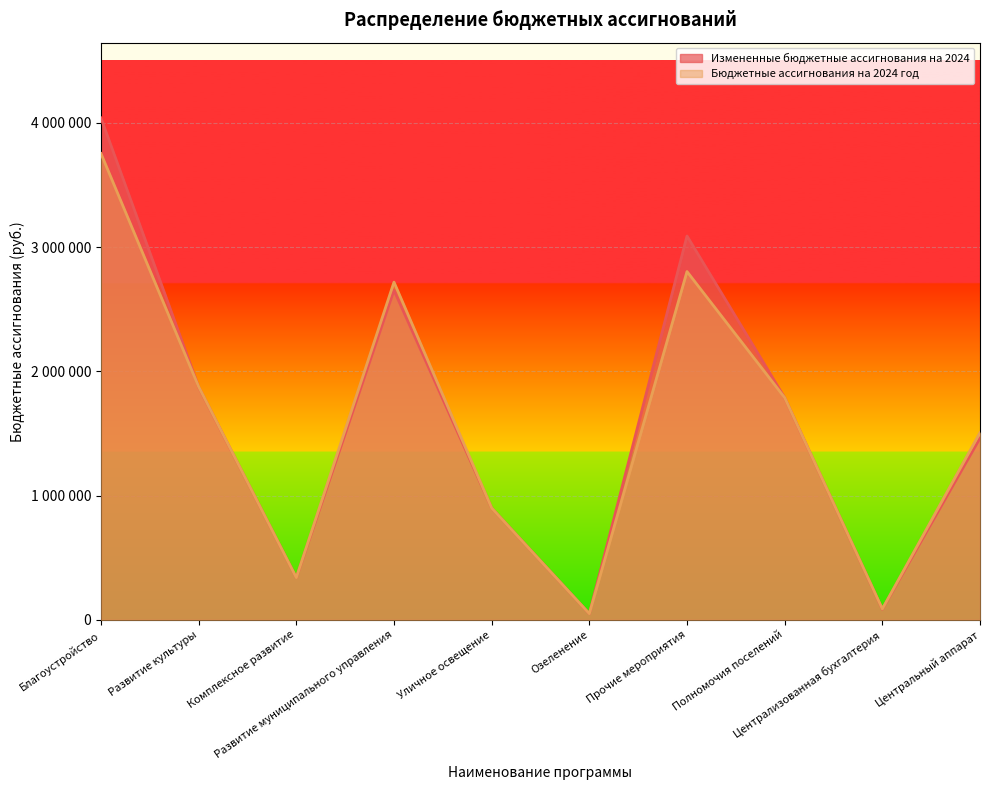

What is the approximate value of Бюджетные ассигнования на 2024 год at Центральный аппарат, to the nearest 10?

1507040